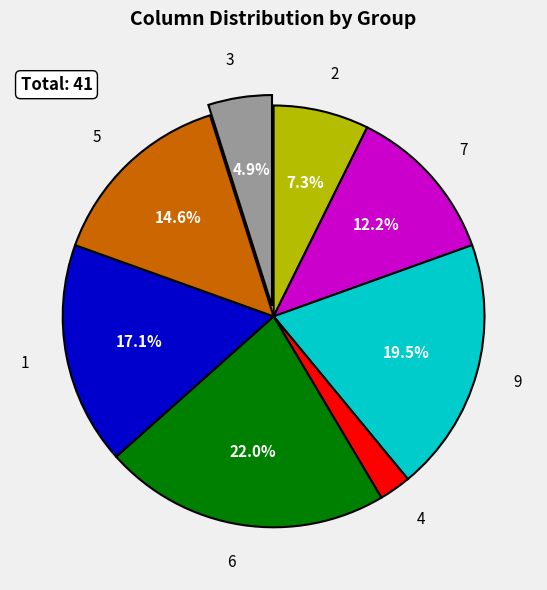

True or false: 9 accounts for 34% of the total.

False